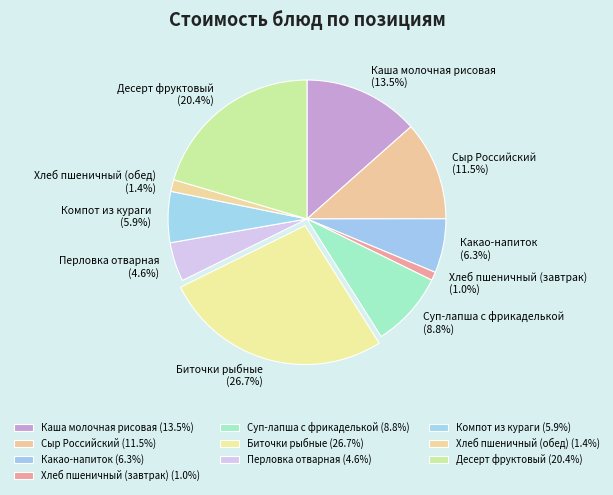

Which slice is the largest?

Биточки рыбные